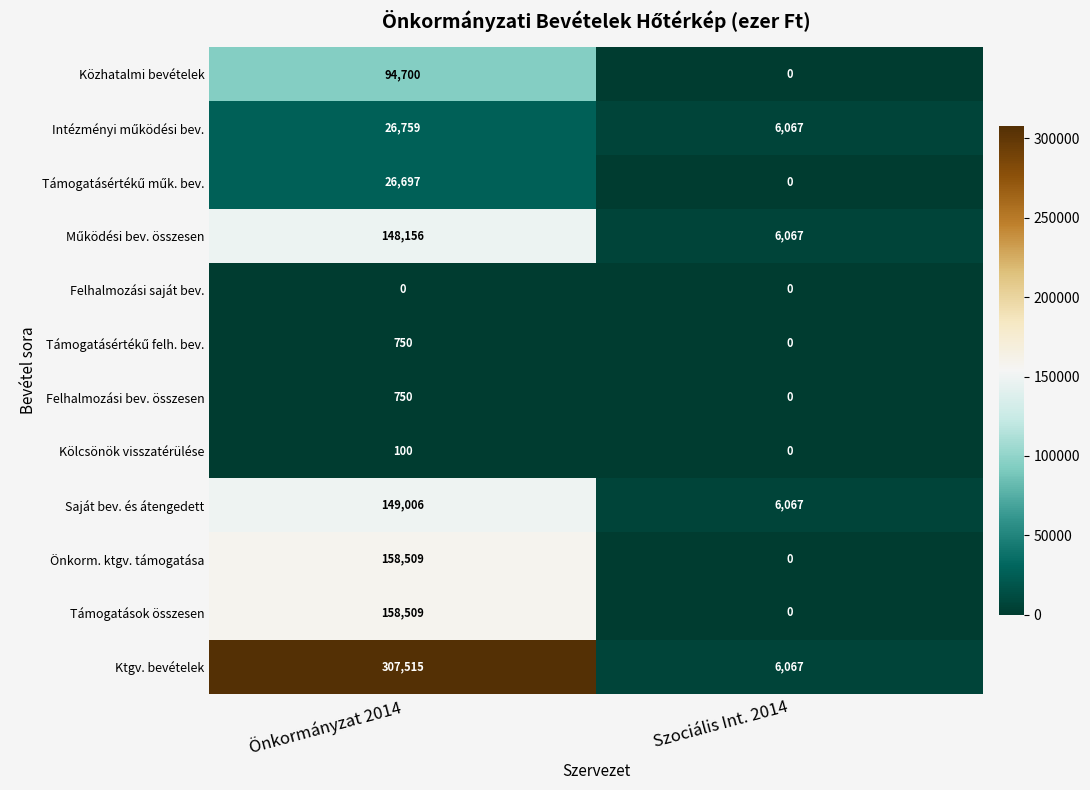

What is the difference between the Ktgv. bevételek values at Önkormányzat 2014 and Szociális Int. 2014?

301448